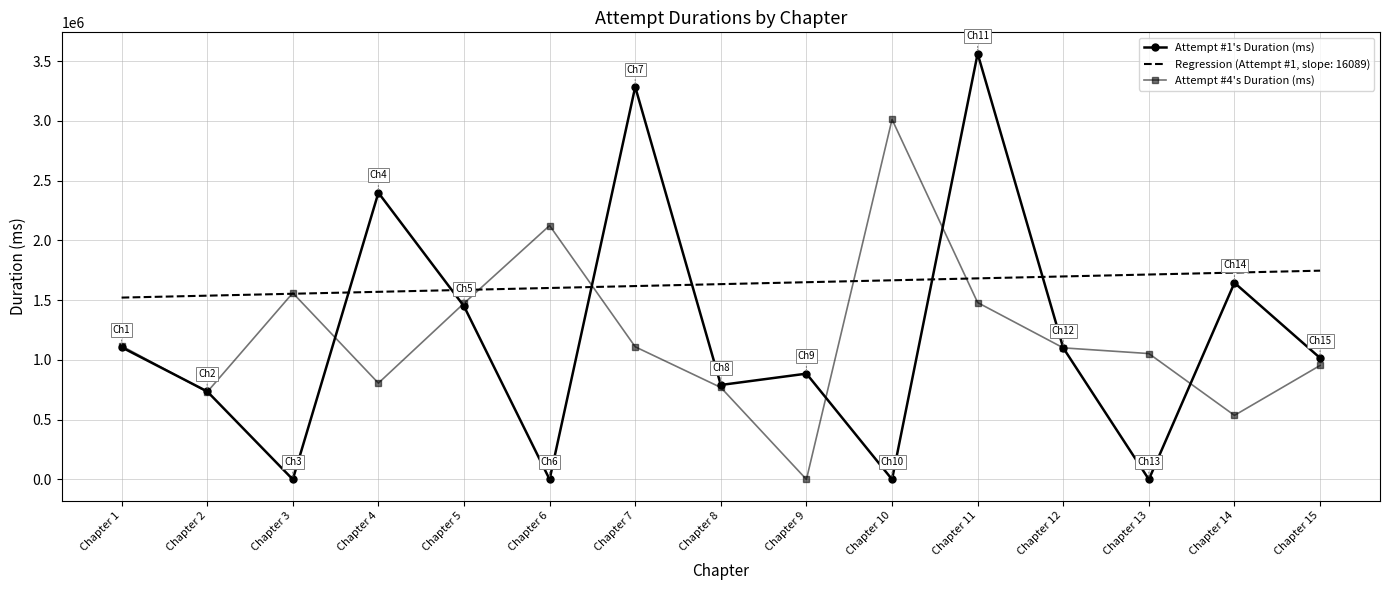

Is it true that Attempt #4's Duration (ms) equals 1117209 at Chapter 1?

True